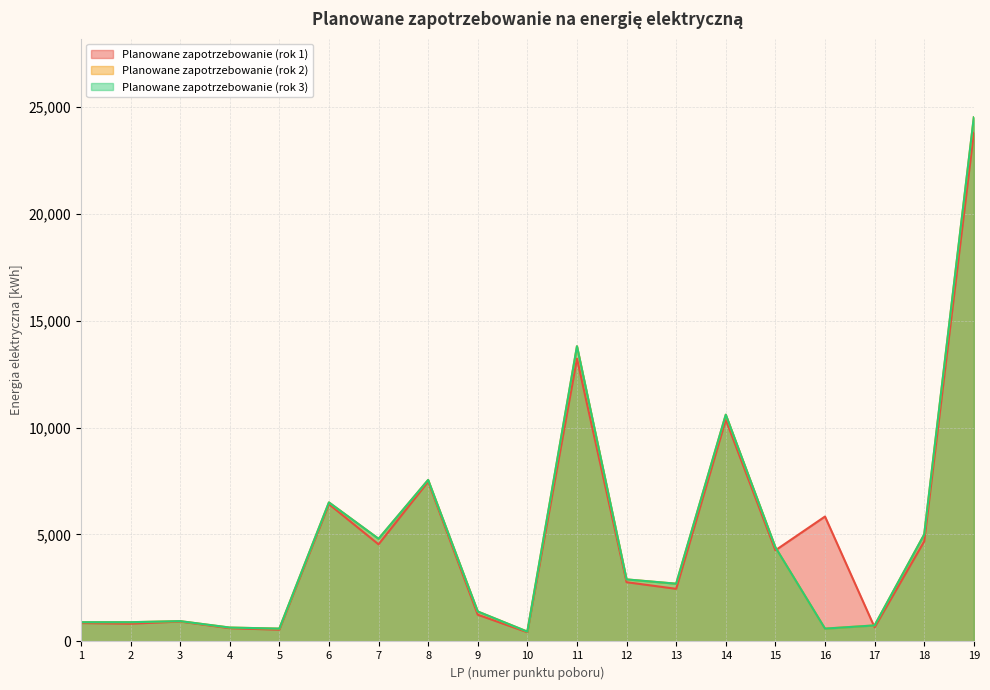

True or false: Planowane zapotrzebowanie (rok 3) has more than 1 points higher than both neighbors.

True